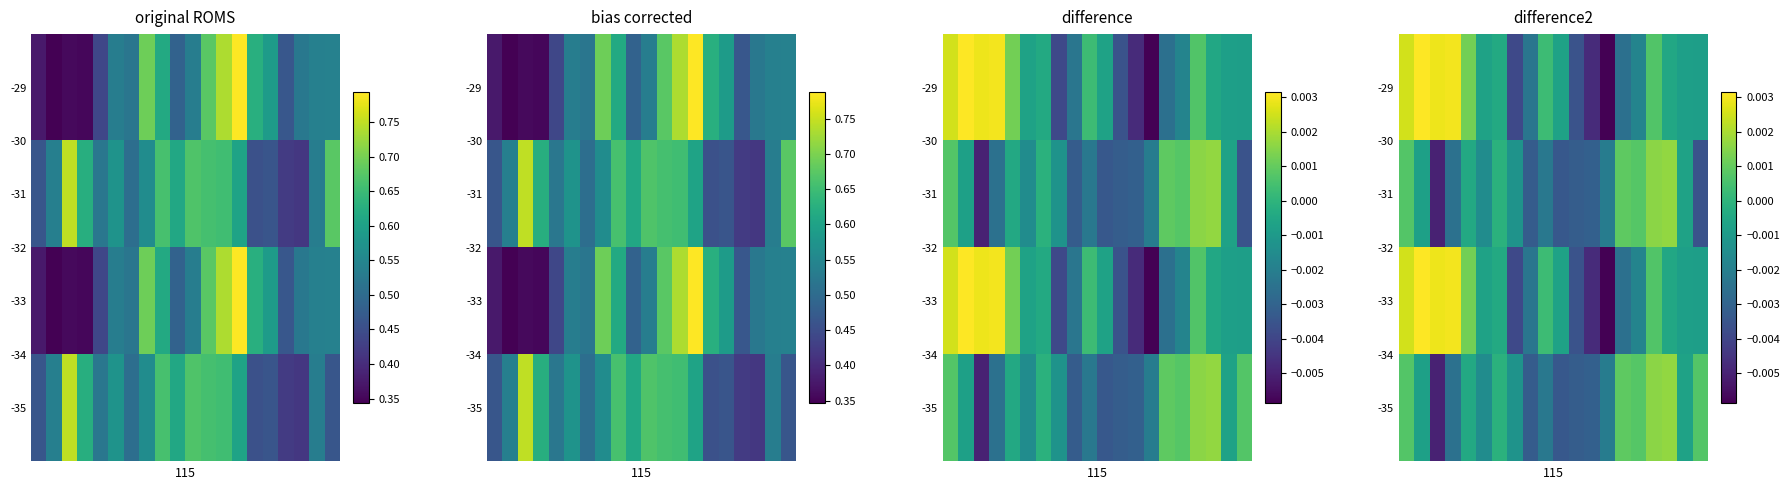

How many values in the -31 series are below 0?

15